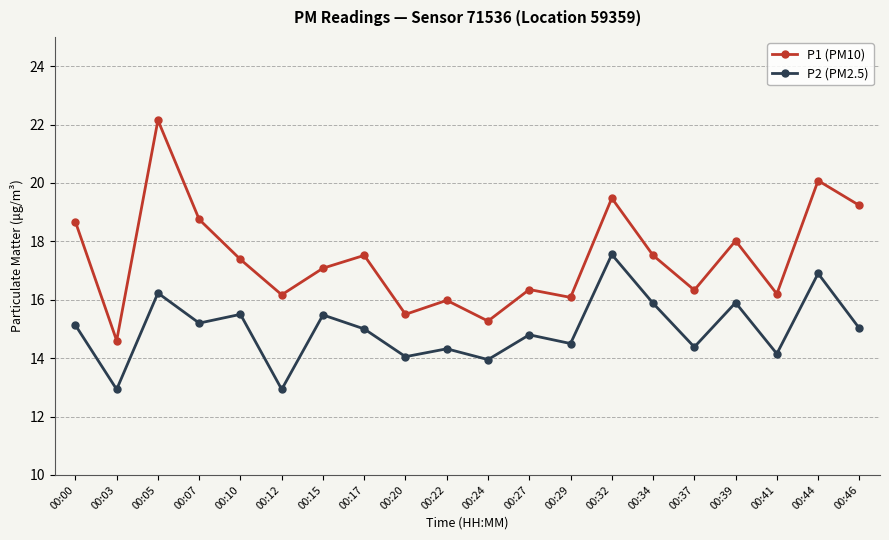

True or false: P1 (PM10) and P2 (PM2.5) cross at least once.

False